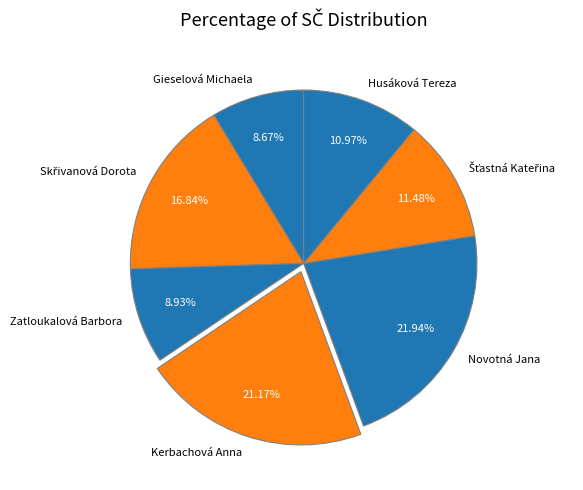

How many segments does this pie chart have?

7